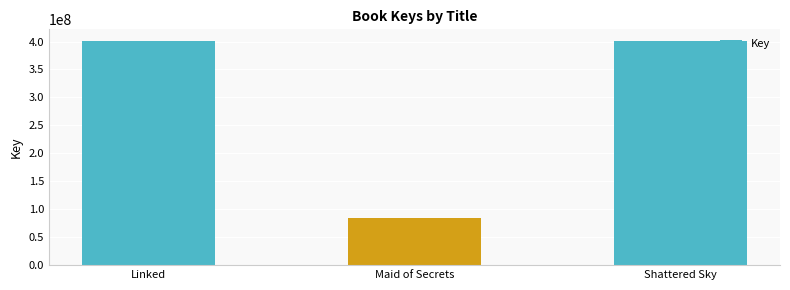

What is the change in value from Maid of Secrets to Shattered Sky?

+316901454